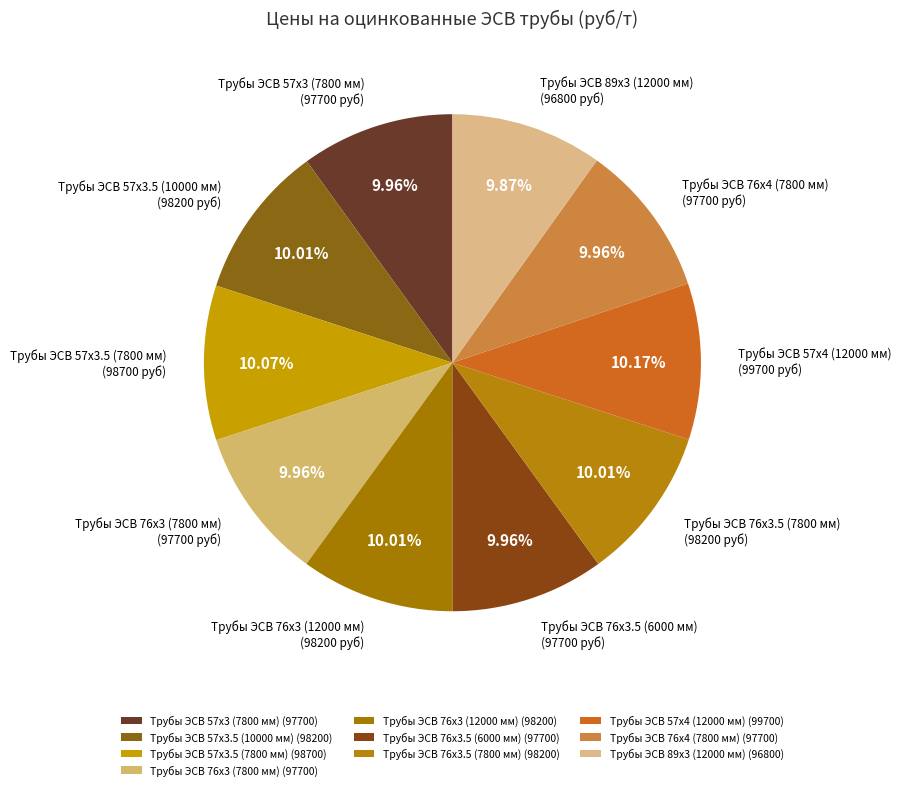

Does Трубы ЭСВ 76х3.5 (7800 мм) account for over 50% of the chart?

No